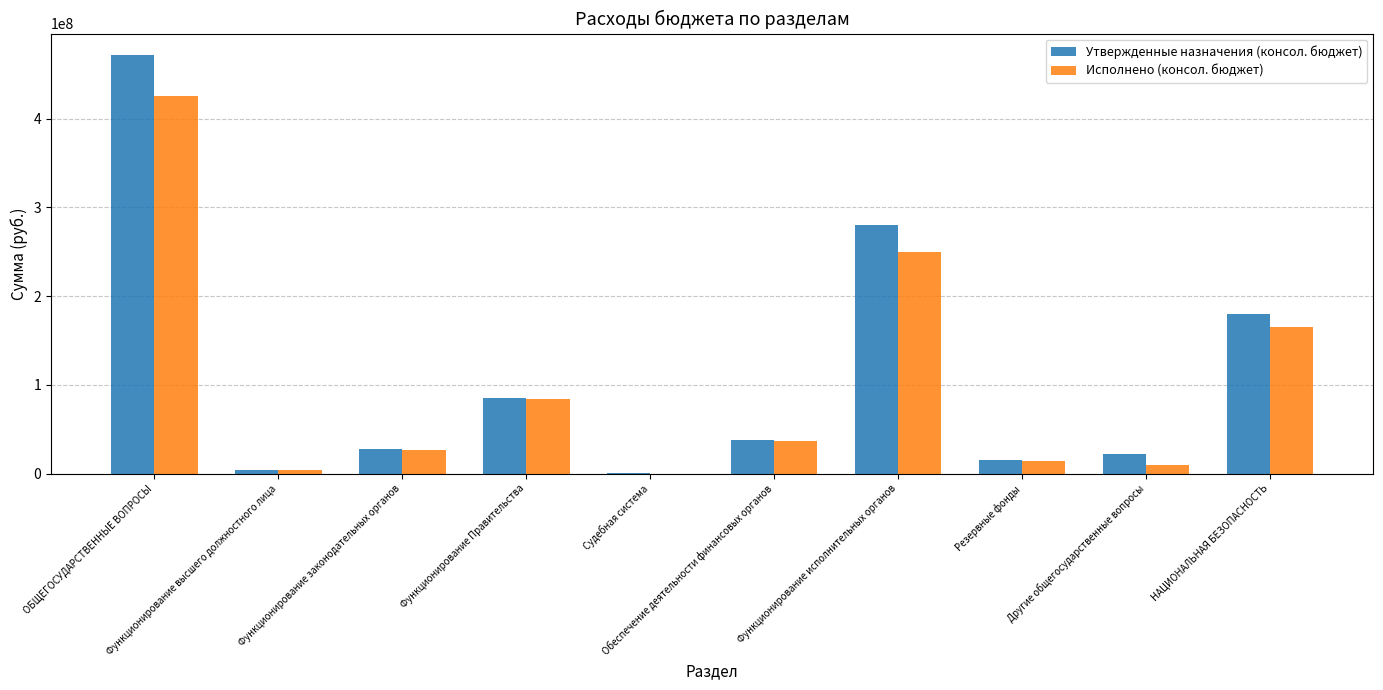

What value does the Исполнено (консол. бюджет) series have at Другие общегосударственные вопросы?

9393704.5